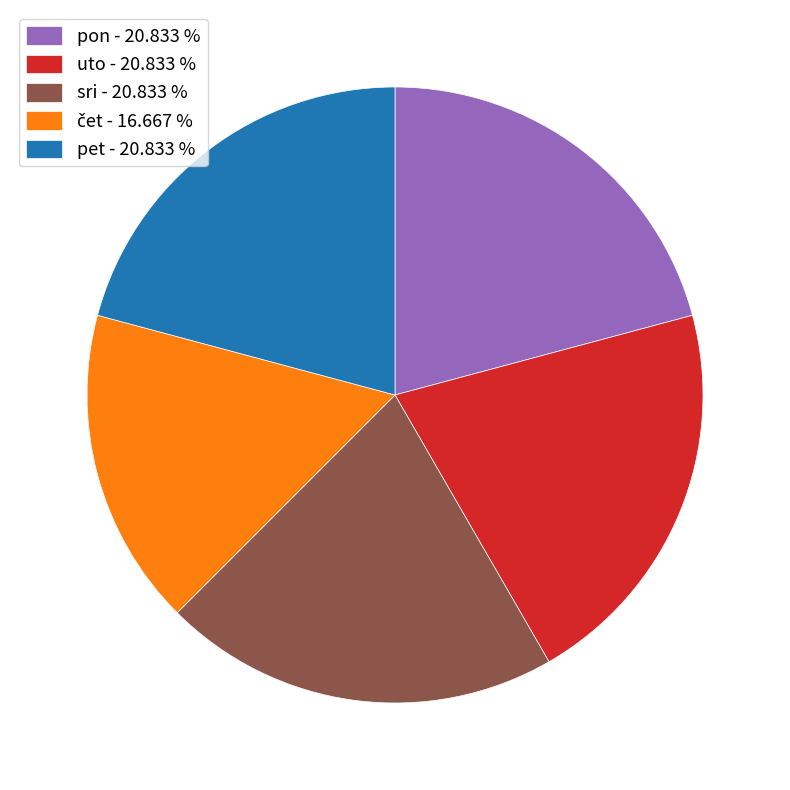

Is pon - 20.833 % the majority of the pie?

No